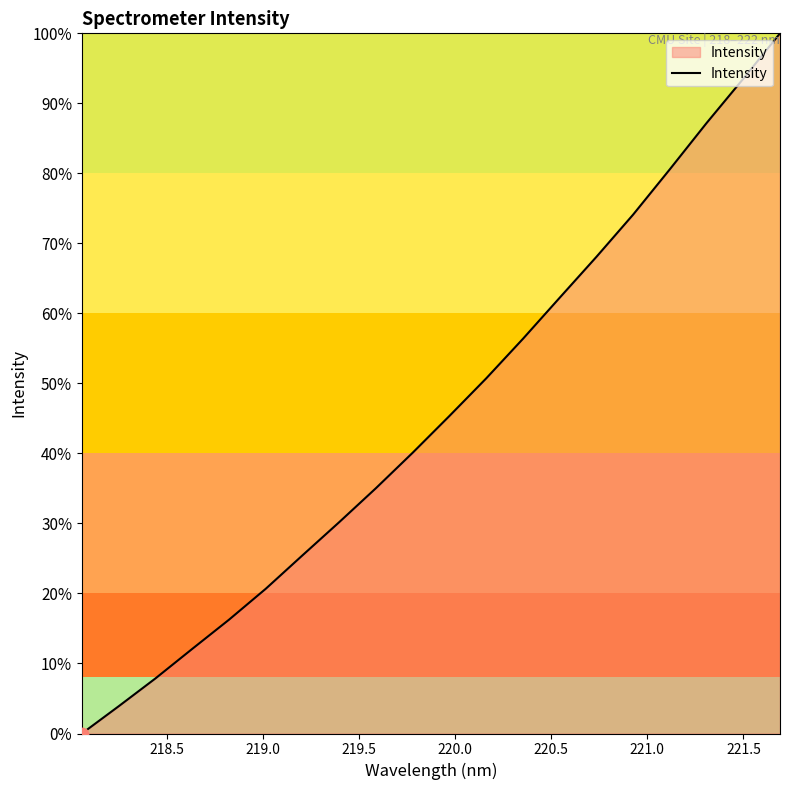

What is the difference between the maximum and minimum values?

100.0